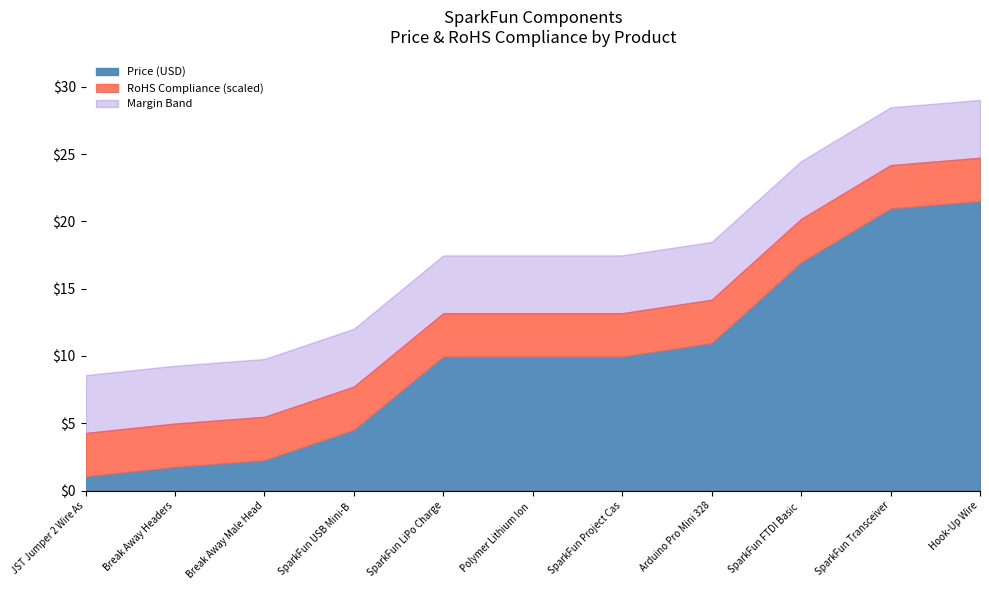

What is the total value across all series at Break Away Headers?

9.3